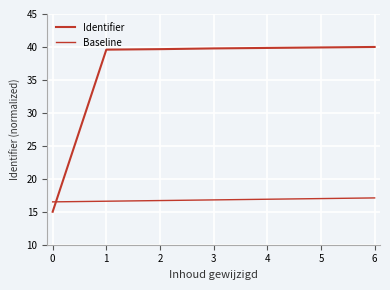

The value of Identifier at 3 is 39.8. True or false?

True